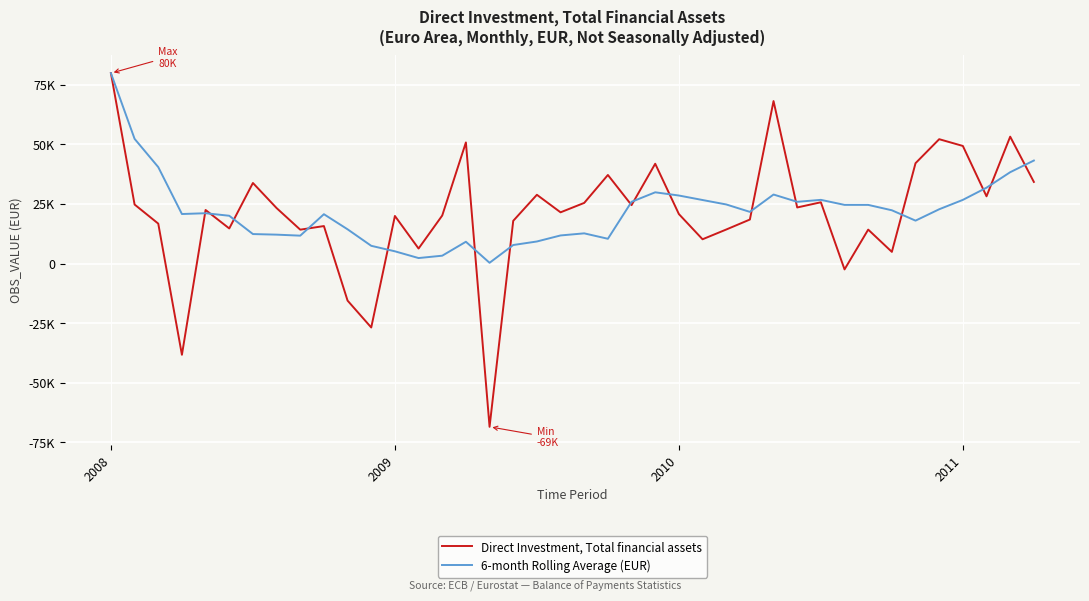

What is the average value of the Direct Investment, Total financial assets series?

21191.8